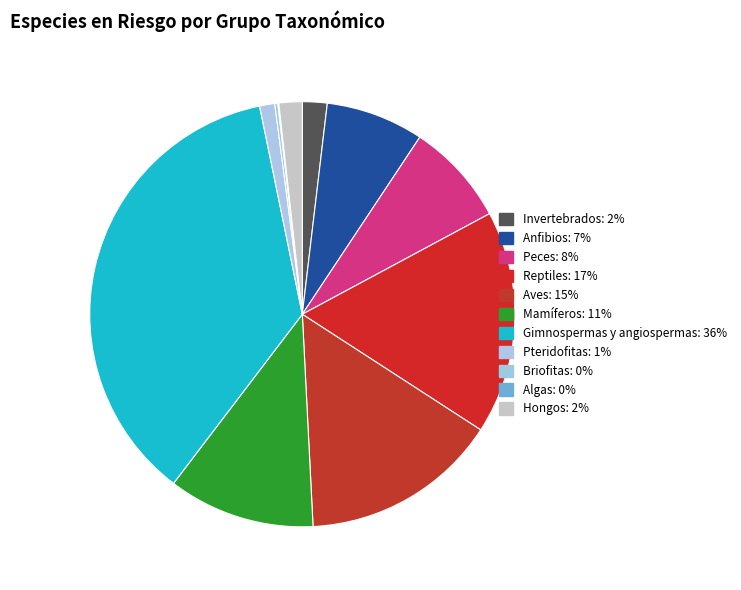

Is Hongos the majority of the pie?

No